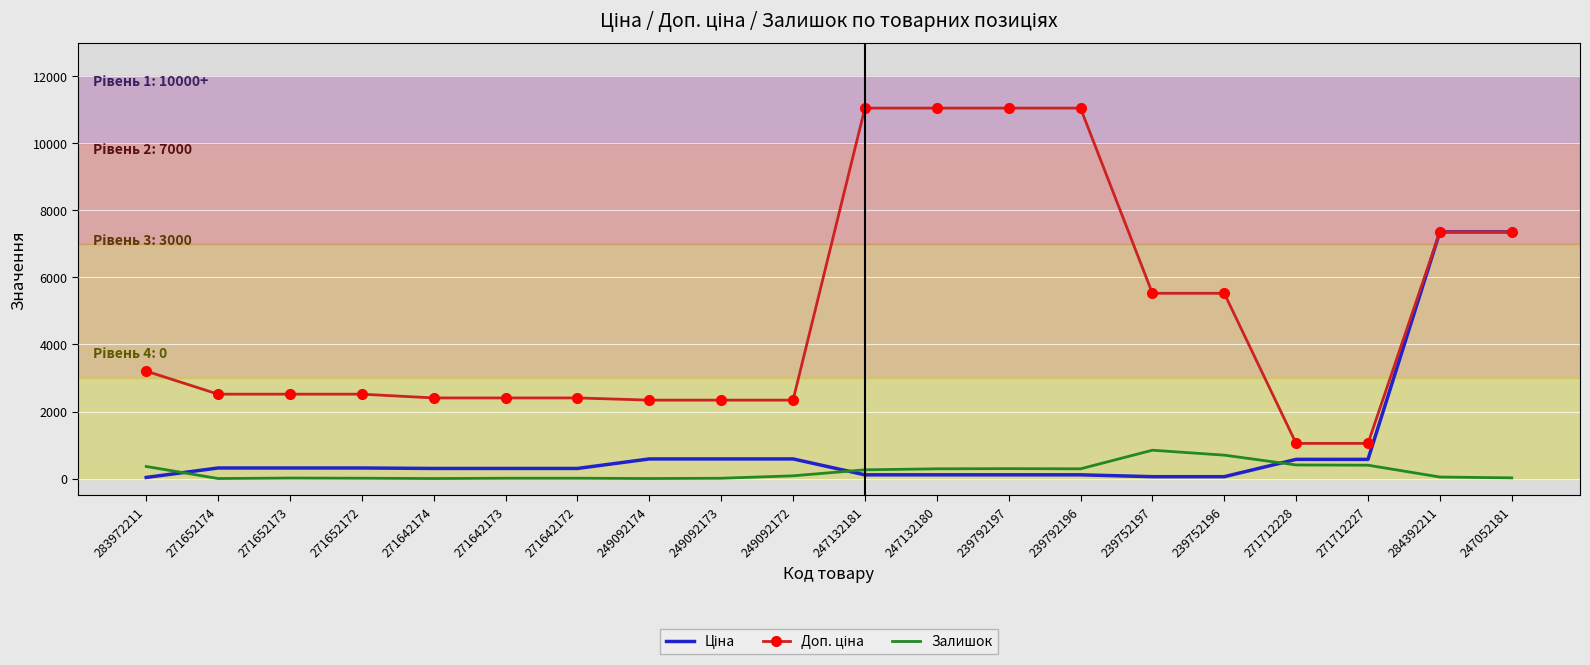

The Залишок series shows 0.0 at 271642174. True or false?

True